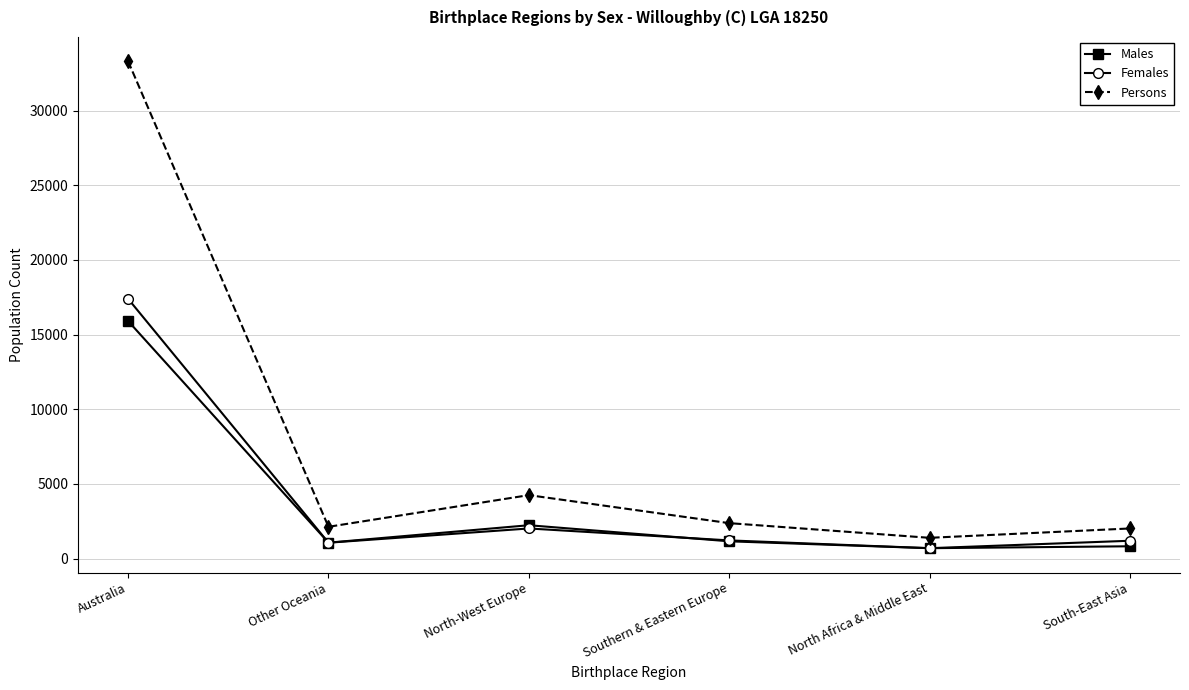

List the series in order of their peak value, highest first.

Persons, Females, Males